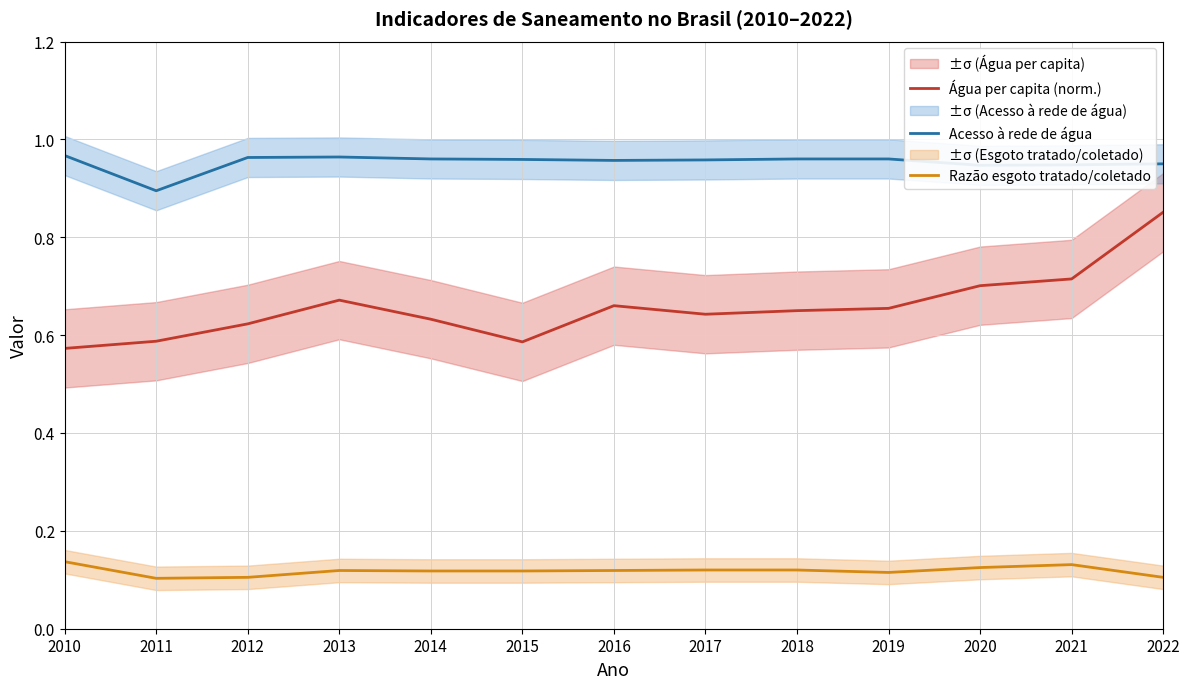

What is the minimum value for Água per capita (norm.)?

0.6